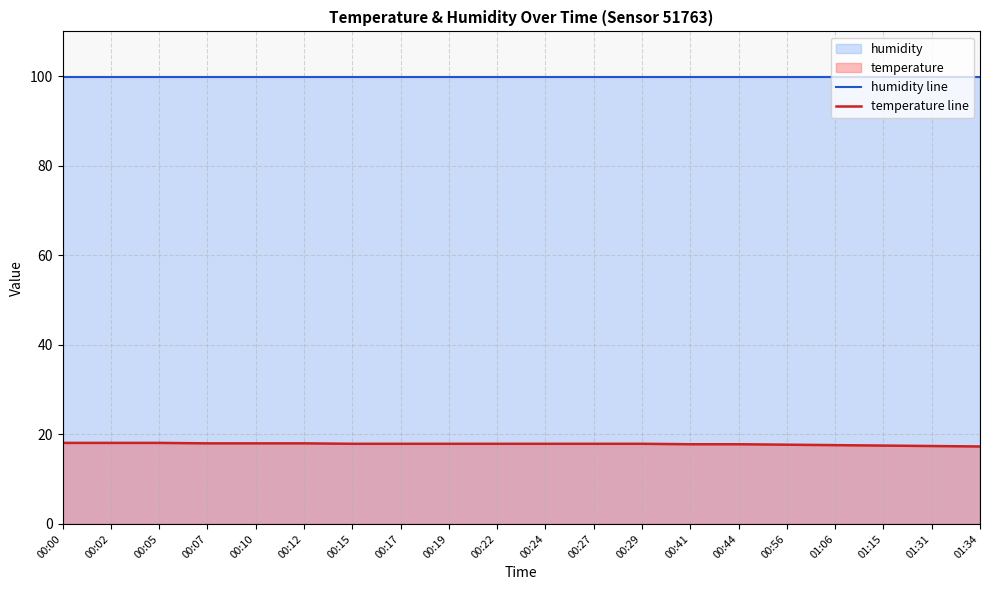

Reading left to right, list all the values displayed in this chart.

humidity line: 00:00=99.9	00:02=99.9	00:05=99.9	00:07=99.9	00:10=99.9	00:12=99.9	00:15=99.9	00:17=99.9	00:19=99.9	00:22=99.9	00:24=99.9	00:27=99.9	00:29=99.9	00:41=99.9	00:44=99.9	00:56=99.9	01:06=99.9	01:15=99.9	01:31=99.9	01:34=99.9
temperature line: 00:00=18.1	00:02=18.1	00:05=18.1	00:07=18.0	00:10=18.0	00:12=18.0	00:15=17.9	00:17=17.9	00:19=17.9	00:22=17.9	00:24=17.9	00:27=17.9	00:29=17.9	00:41=17.8	00:44=17.8	00:56=17.7	01:06=17.6	01:15=17.5	01:31=17.4	01:34=17.3